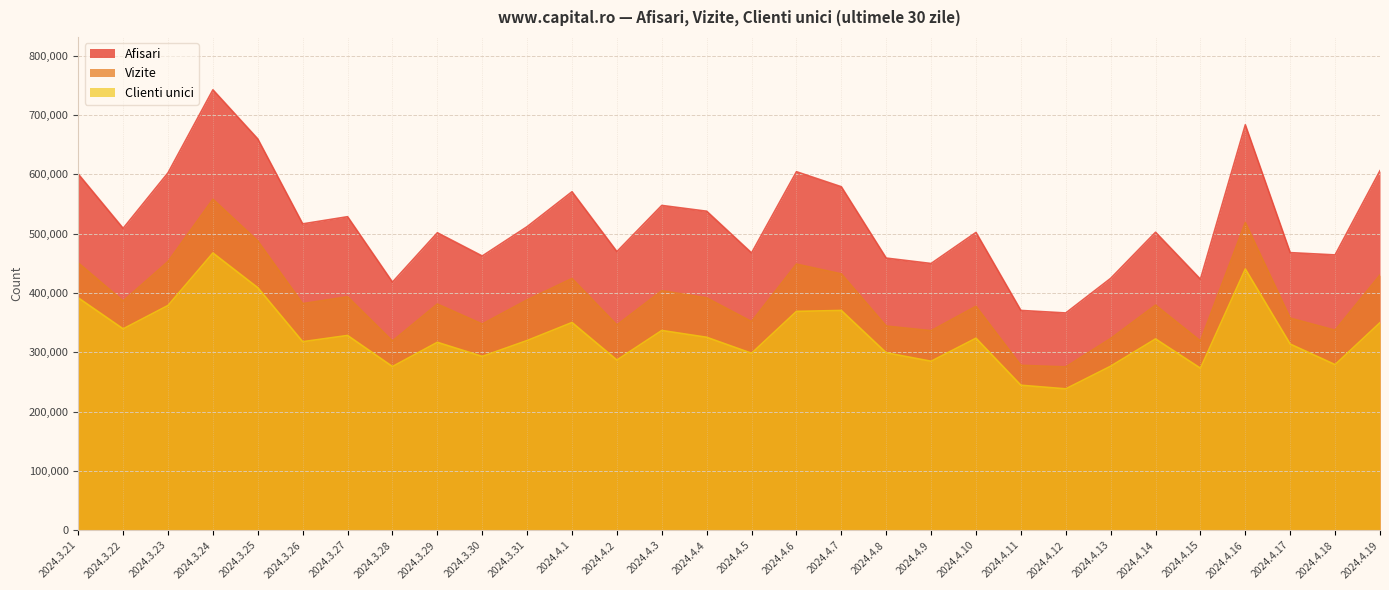

Which series has the largest range (max minus min)?

Afisari